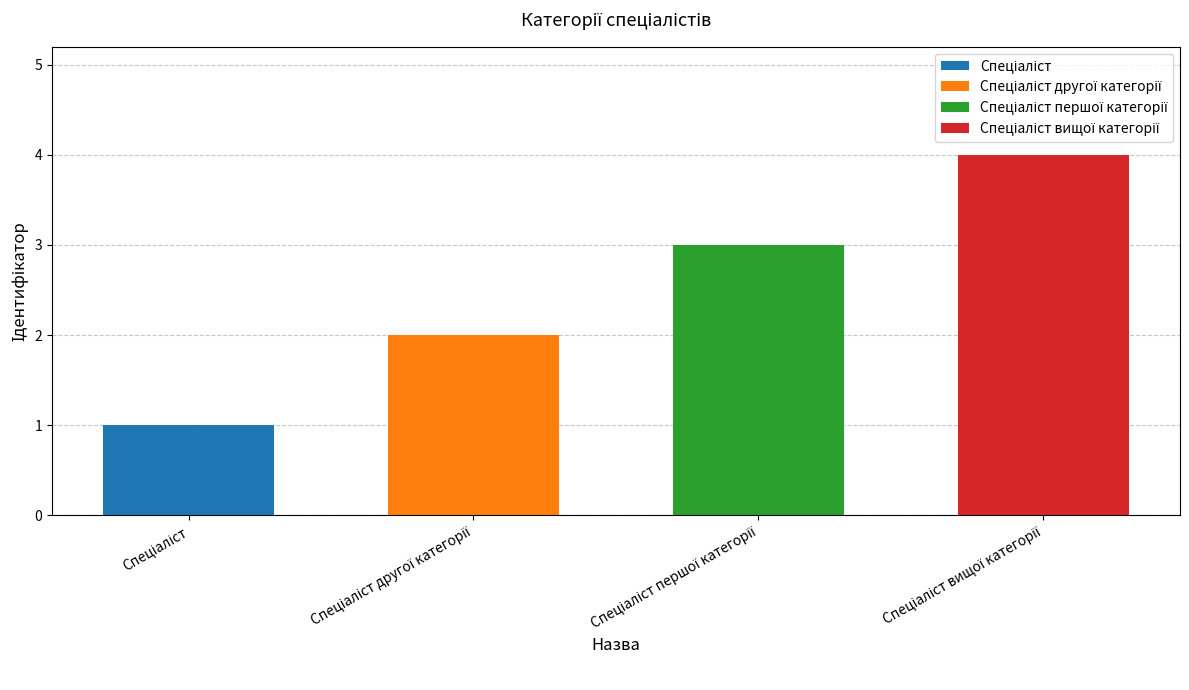

Count the values in the range 2 to 4.

3